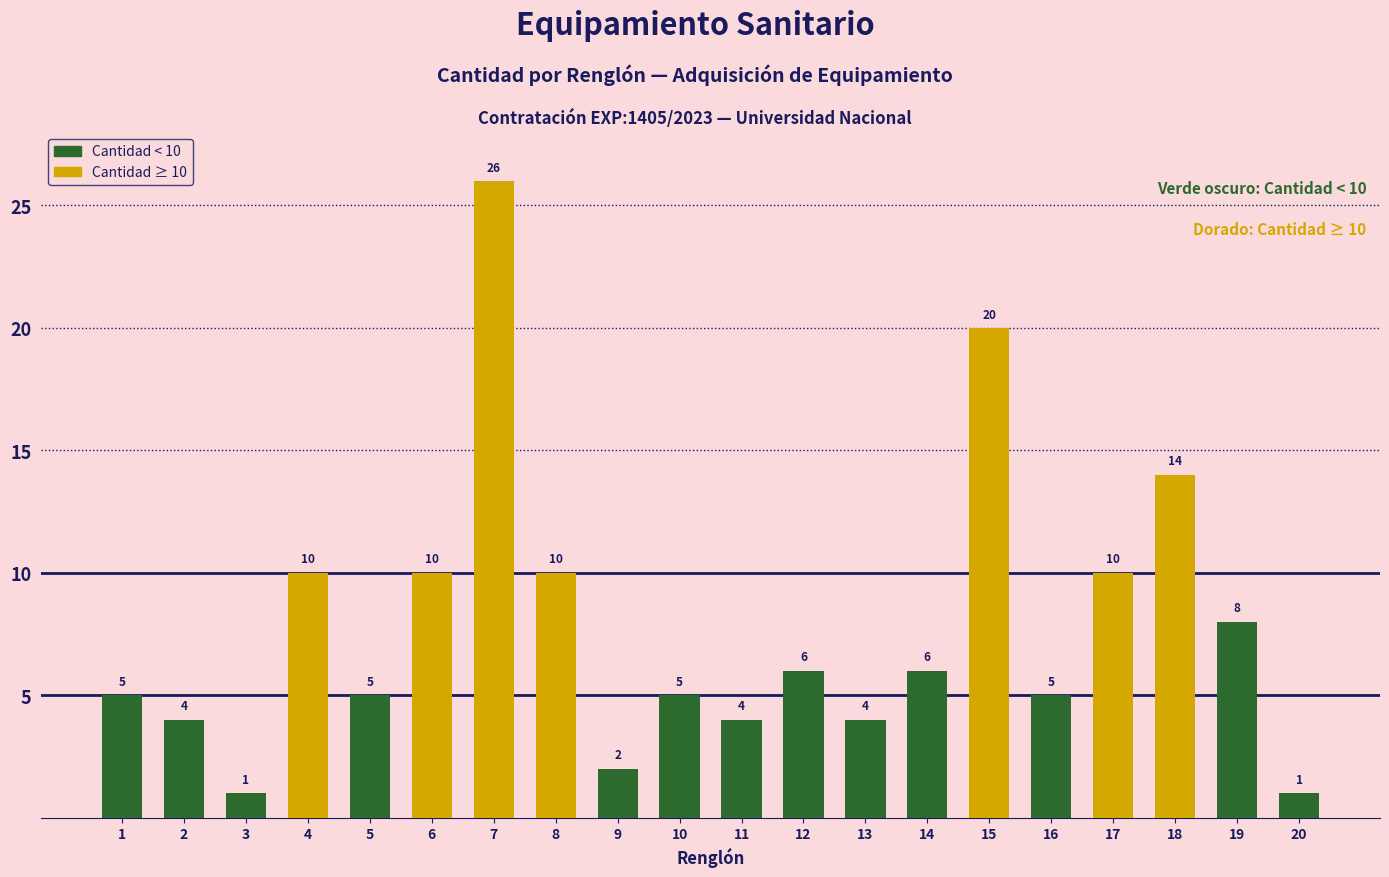

The value at 1 is 7. True or false?

False